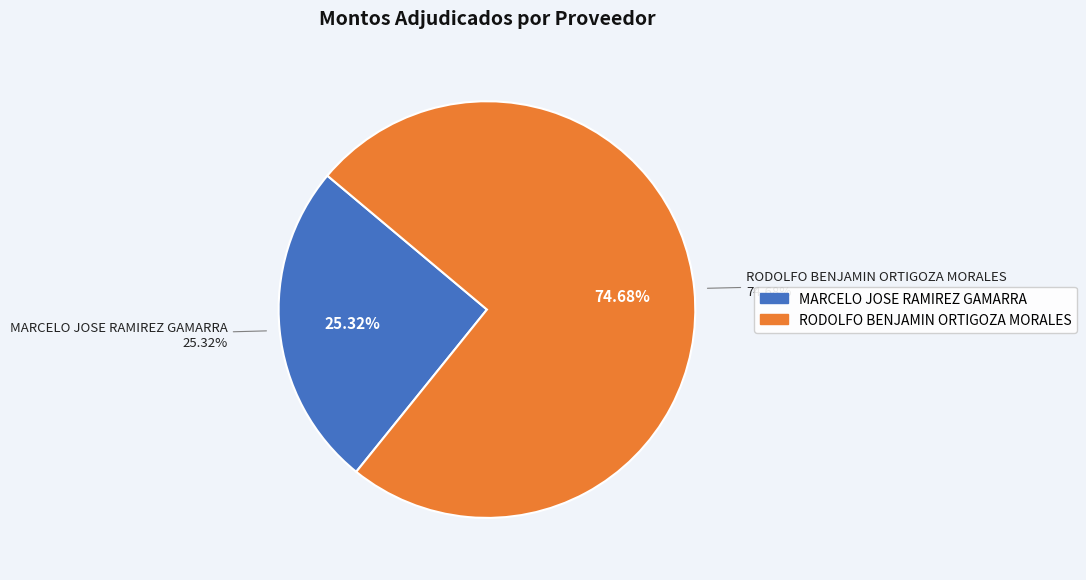

To the nearest percent, what is the average slice percentage?

50%